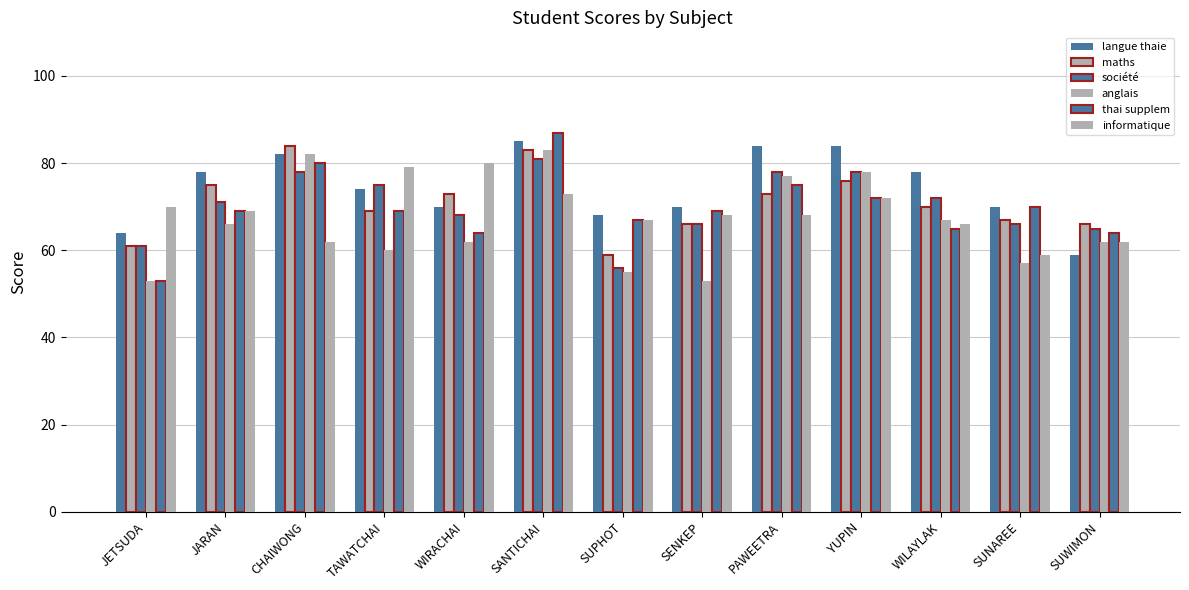

Are the bars horizontal?

No